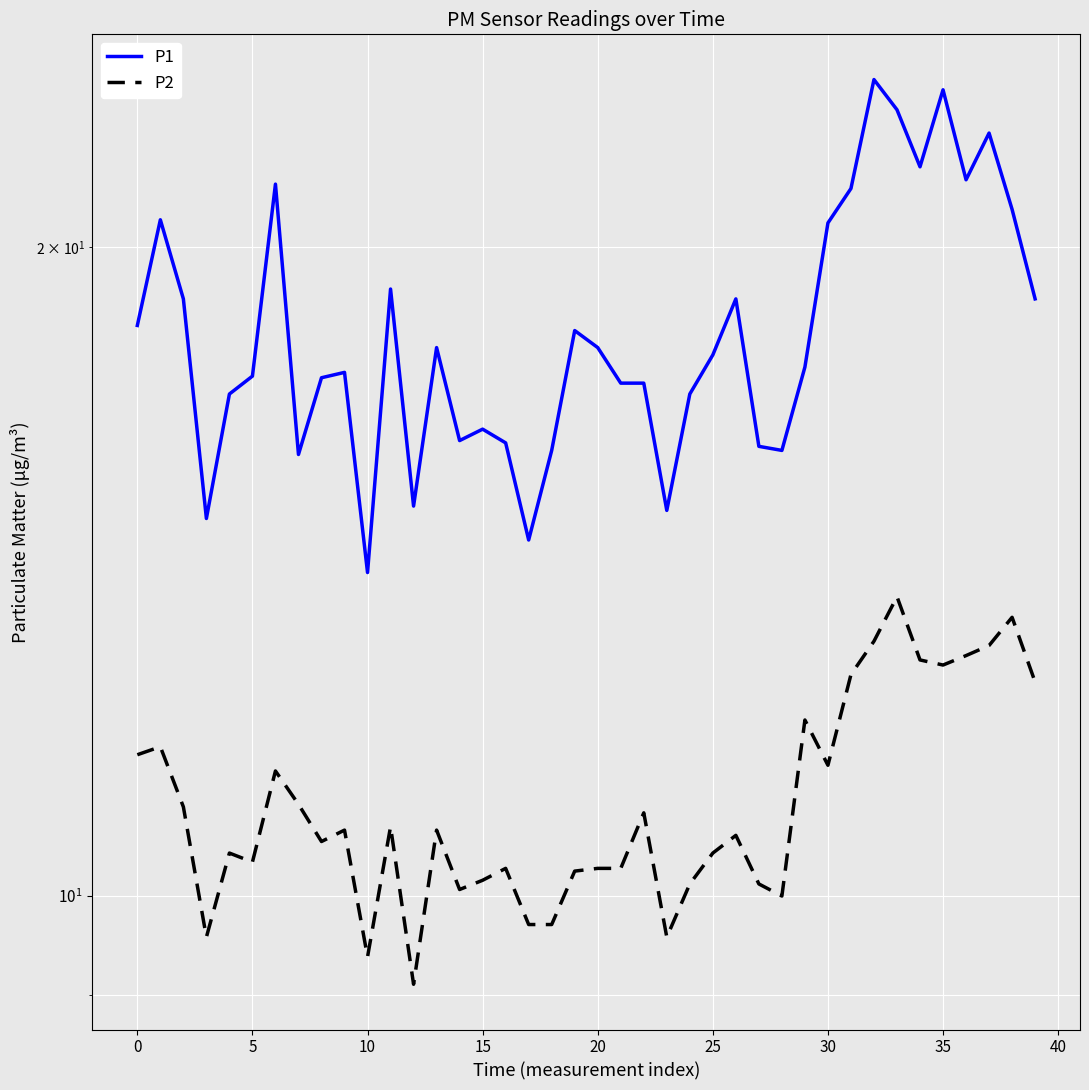

True or false: P2 and P1 cross at least once.

False